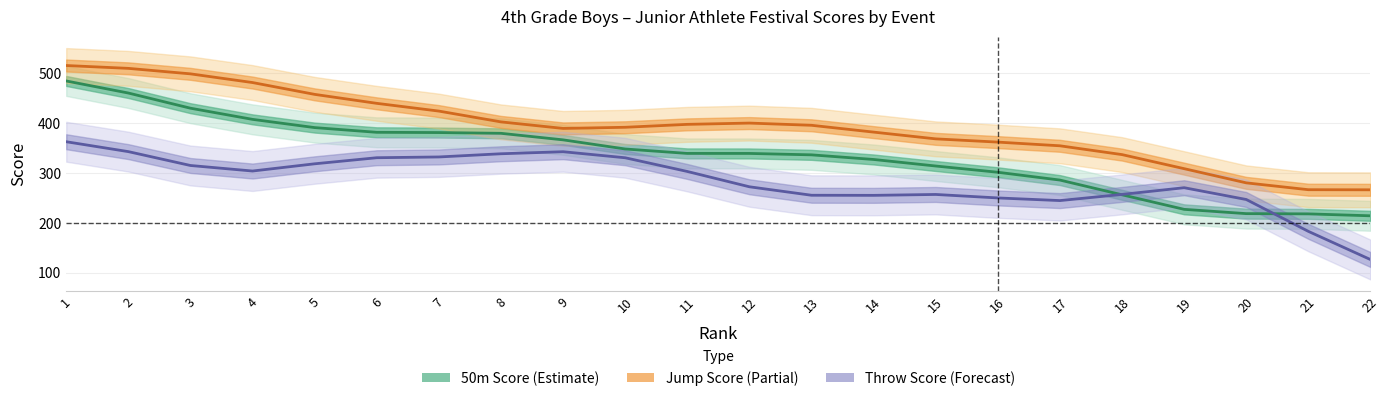

What value does the Jump Score (Partial) series have at 2?

509.9